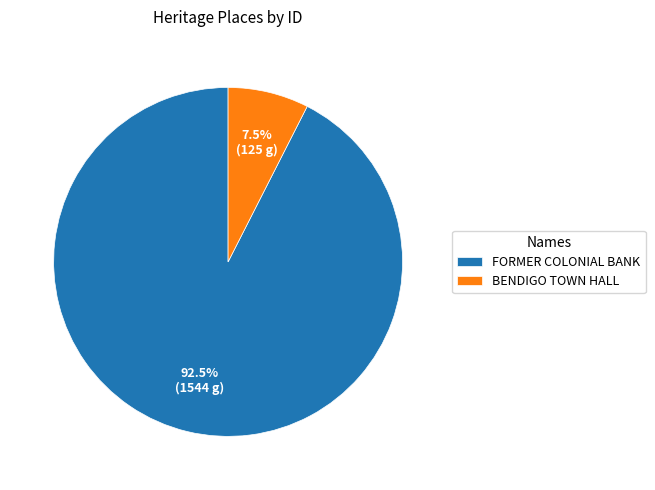

Which slice is the largest?

FORMER COLONIAL BANK